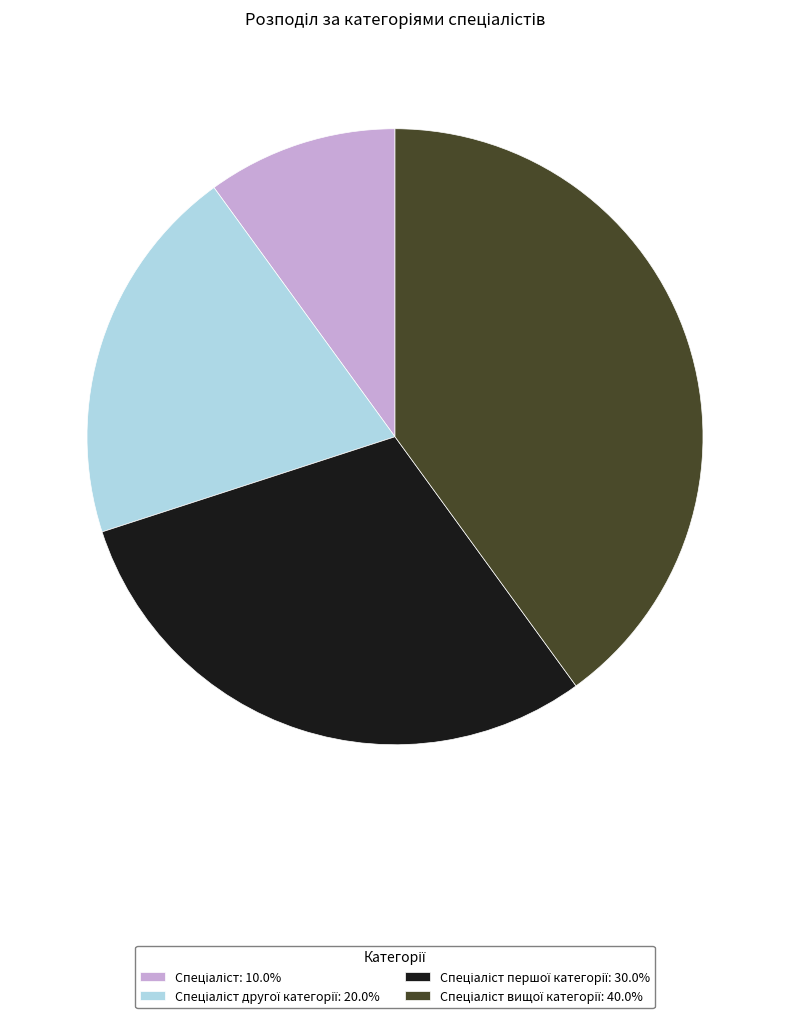

Is there a majority slice in this chart?

No